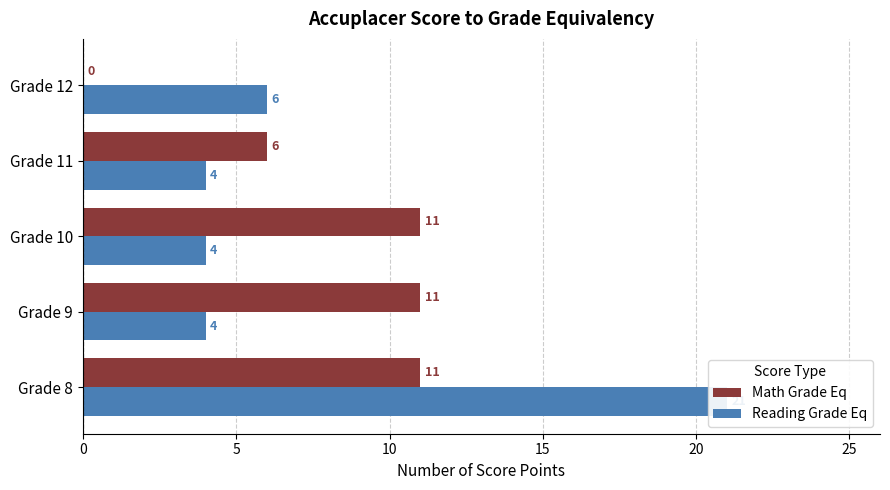

What is the value of the Math Grade Eq bar at the 4th from the left?

6